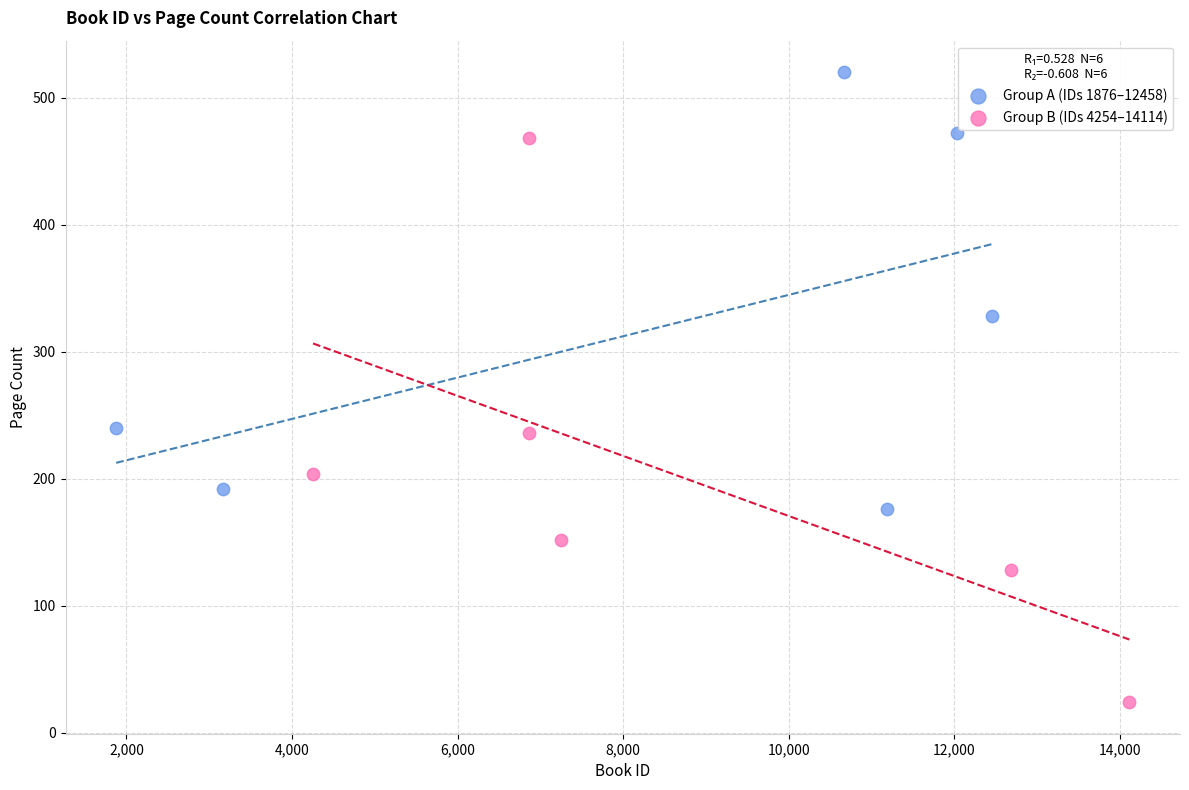

Which series has the largest Y range (max minus min)?

Group B (IDs 4254–14114)